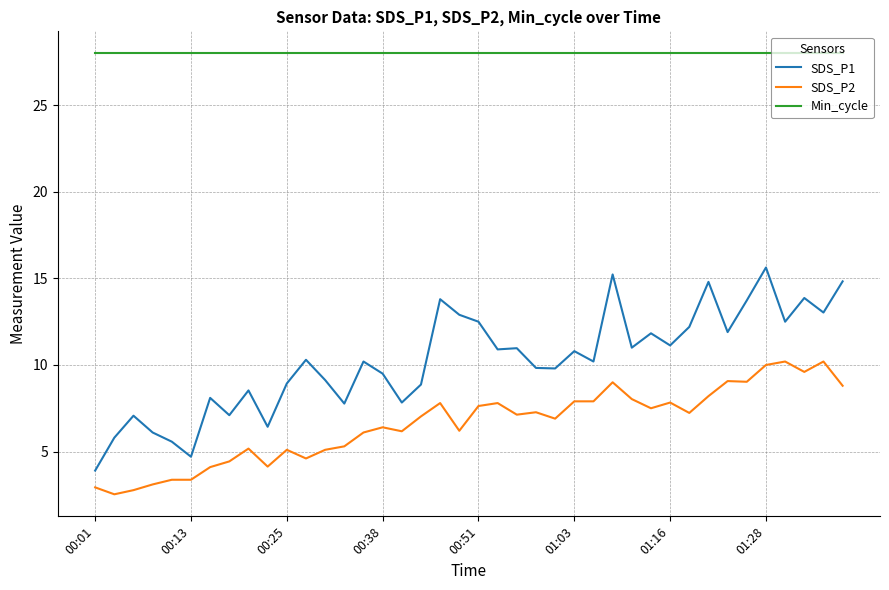

True or false: SDS_P2 has more than 0 interior local peaks.

True